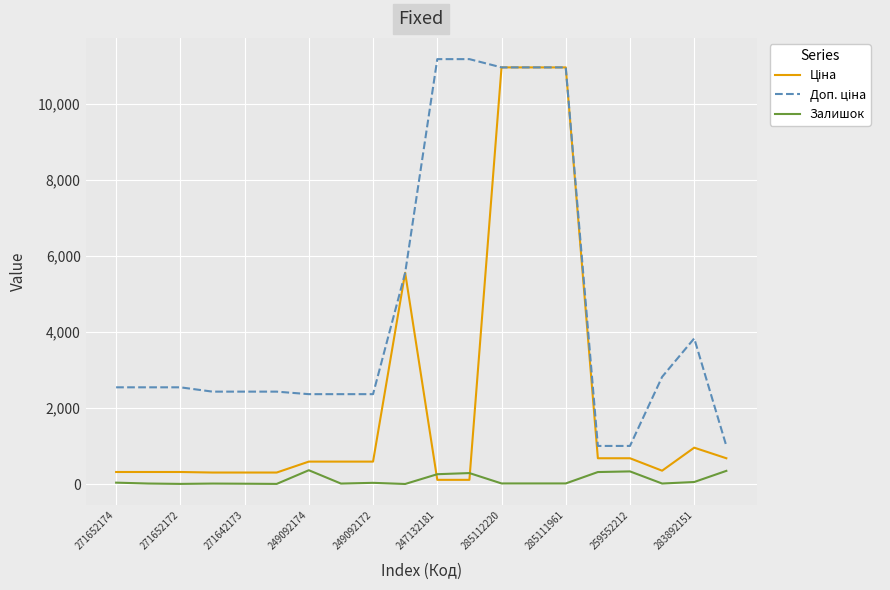

What is the maximum value shown in the chart?

11182.0